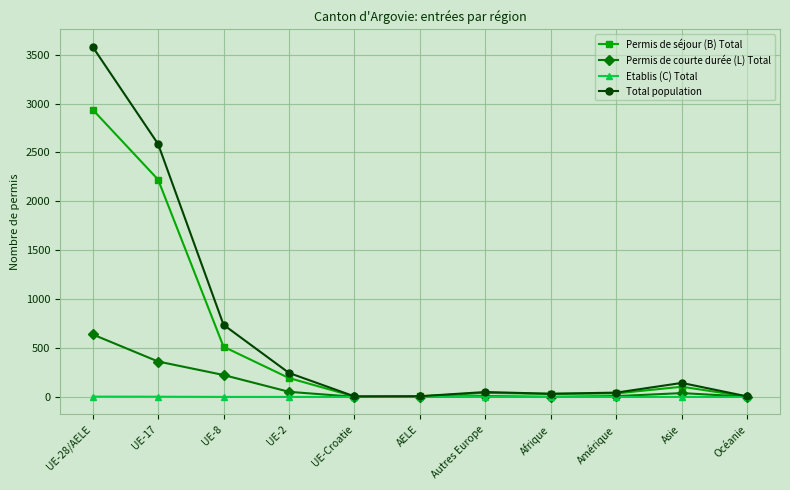

Is the value of Total population at UE-17 greater than the value of Etablis (C) Total at Amérique?

Yes